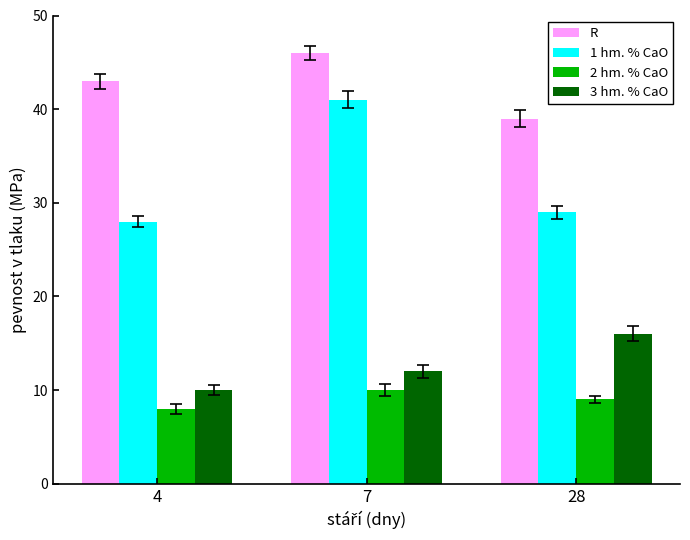

List the labels in order of R value, largest first.

7, 4, 28